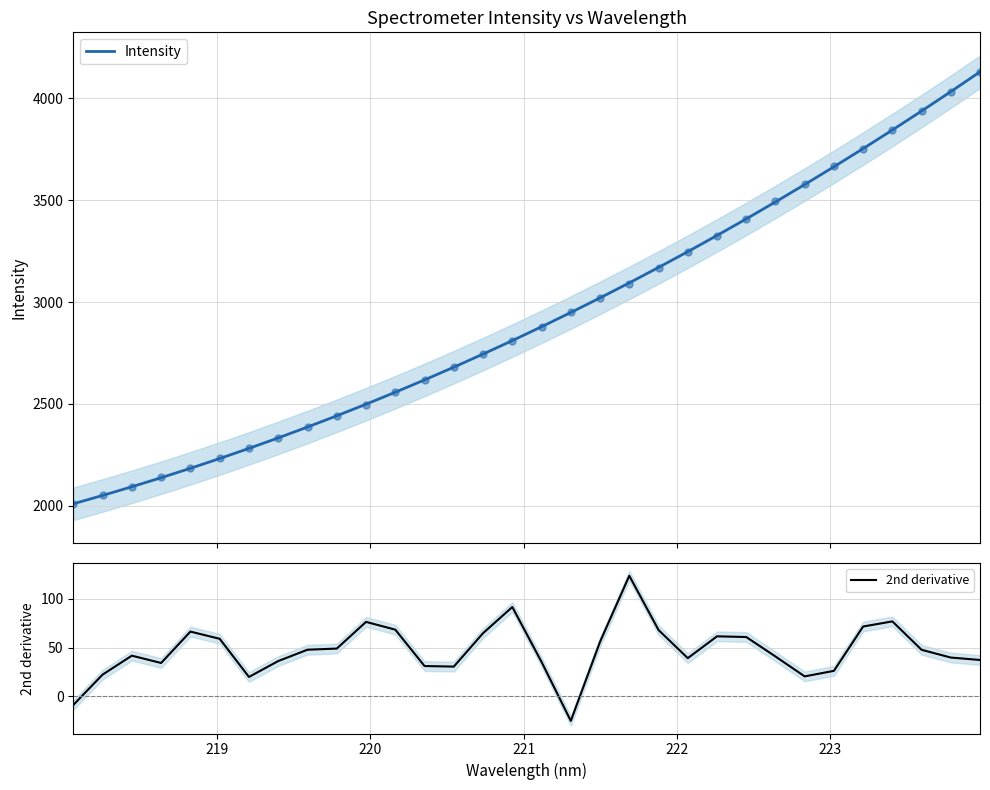

What is the maximum value for Intensity?

4130.8